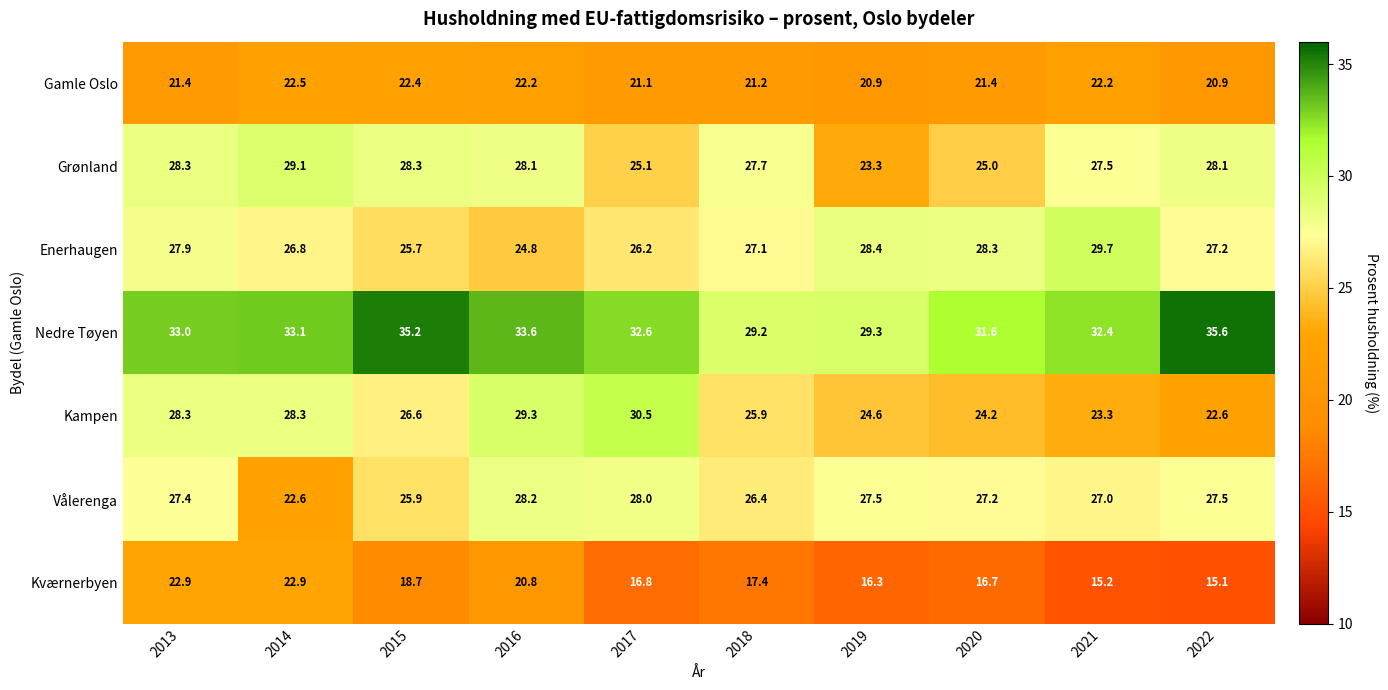

Which label corresponds to the largest value in the chart?

2022